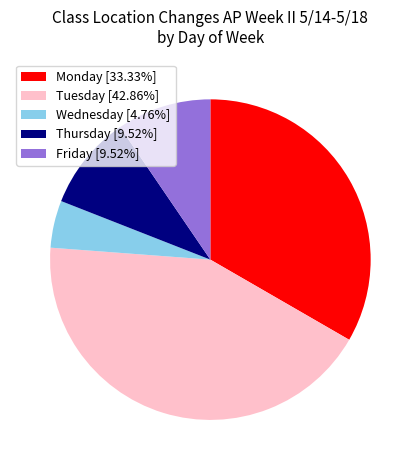

Which category has the smallest portion of the pie?

Wednesday